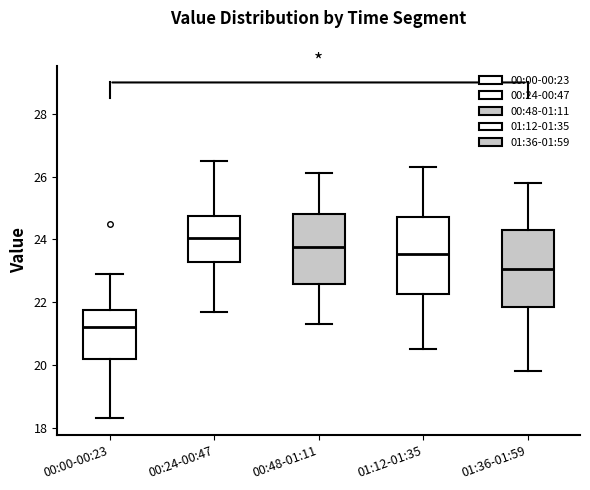

Reading left to right, transcribe this box plot: for each box, give where its median line is, the range the box spans, and where its two whiskers end, as read against the y-axis. The values are not printed on the chart, so give them approximately, as read against the axis.

00:00-00:23: median 21.2, box 20.2 to 21.8, whiskers 18.4 to 23.0
00:24-00:47: median 24.0, box 23.2 to 24.8, whiskers 21.8 to 26.6
00:48-01:11: median 23.8, box 22.6 to 24.8, whiskers 21.4 to 26.2
01:12-01:35: median 23.6, box 22.2 to 24.8, whiskers 20.6 to 26.4
01:36-01:59: median 23.0, box 21.8 to 24.4, whiskers 19.8 to 25.8